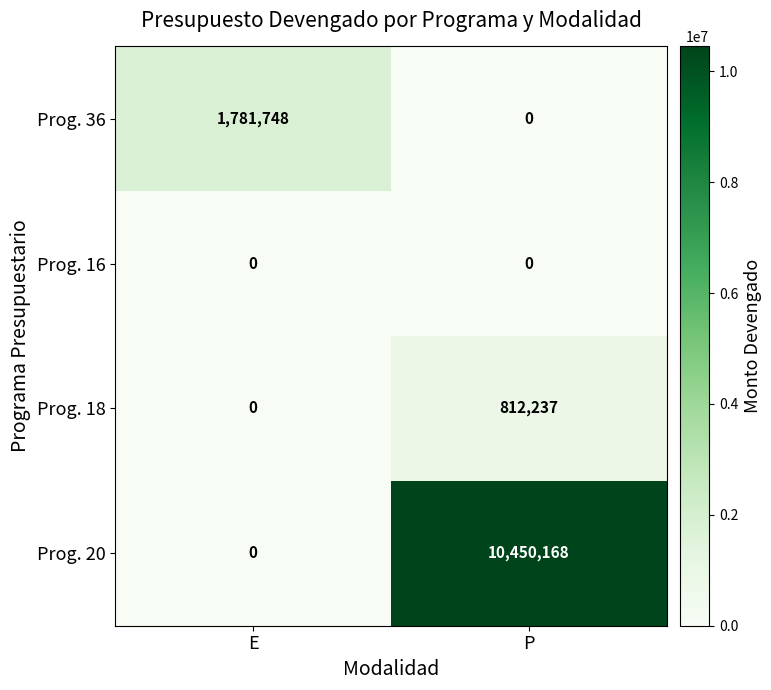

Which series has the largest total across all categories?

Prog. 20